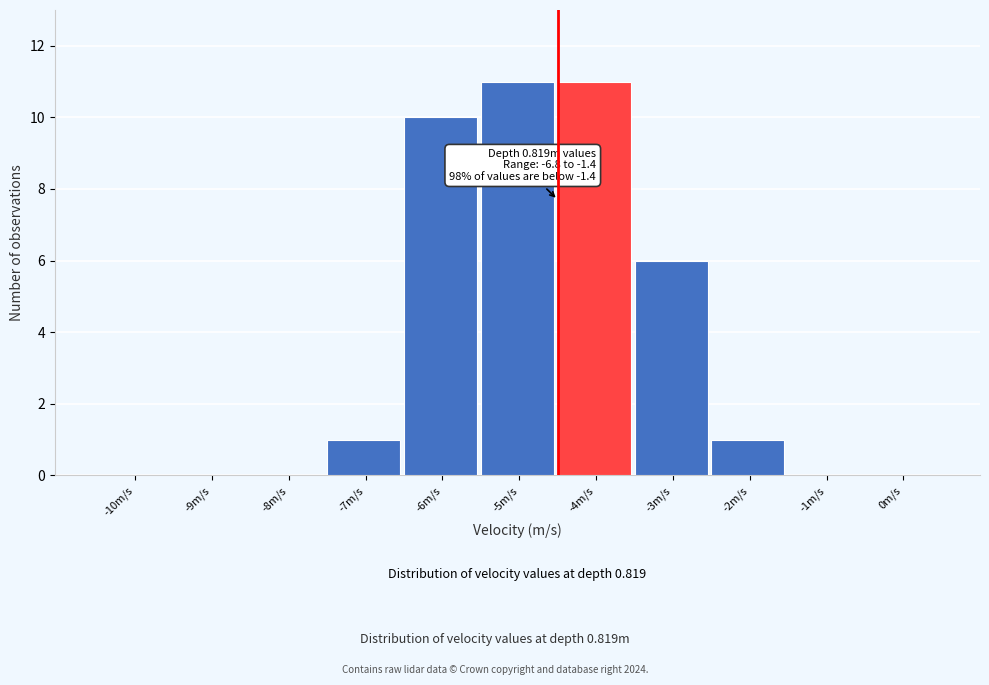

Reading left to right, extract all data points from this chart.

-10m/s=0	-9m/s=0	-8m/s=0	-7m/s=1	-6m/s=10	-5m/s=11	-4m/s=11	-3m/s=6	-2m/s=1	-1m/s=0	0m/s=0